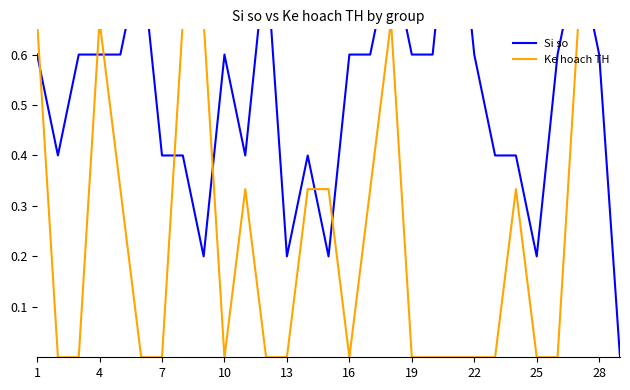

True or false: Si so has more than 1 interior local peaks.

True